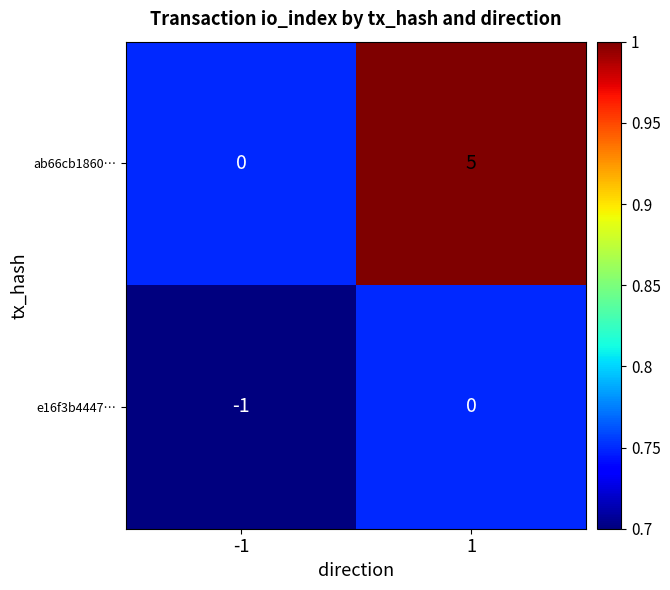

How many series are shown in this chart?

2